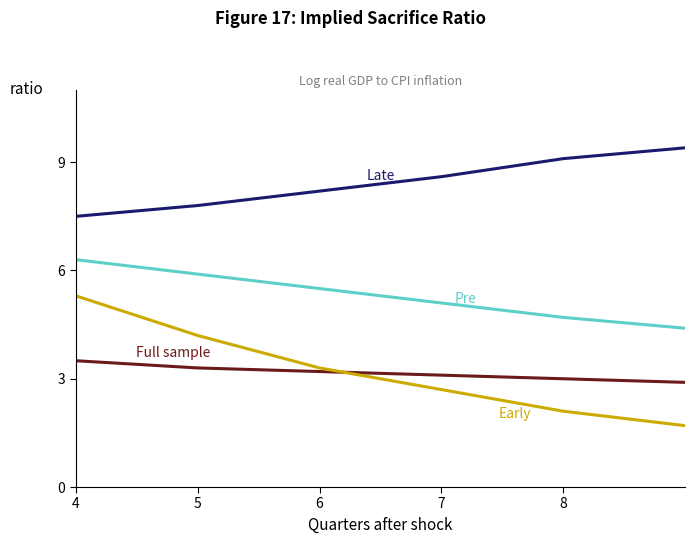

What is the greatest value displayed?

9.4